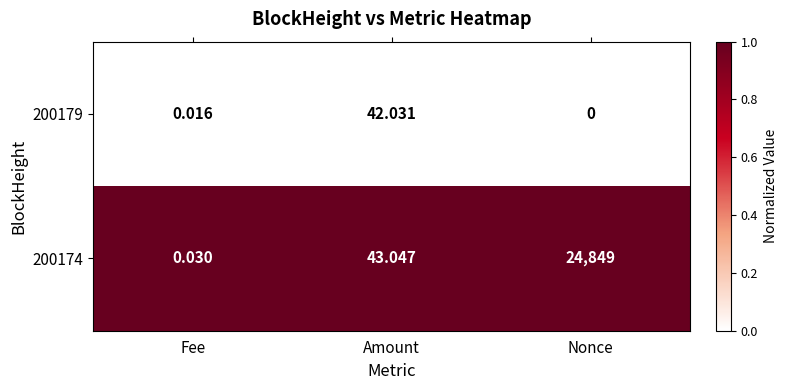

List the labels in order of 200179 value, smallest first.

Nonce, Fee, Amount